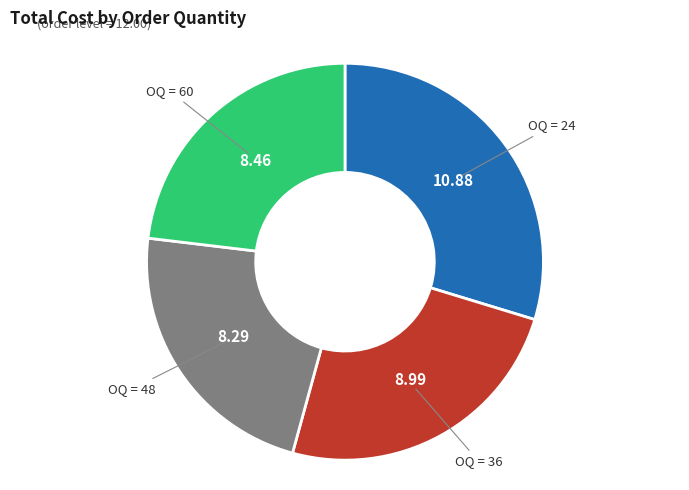

Is there any slice that represents more than half of the pie?

No